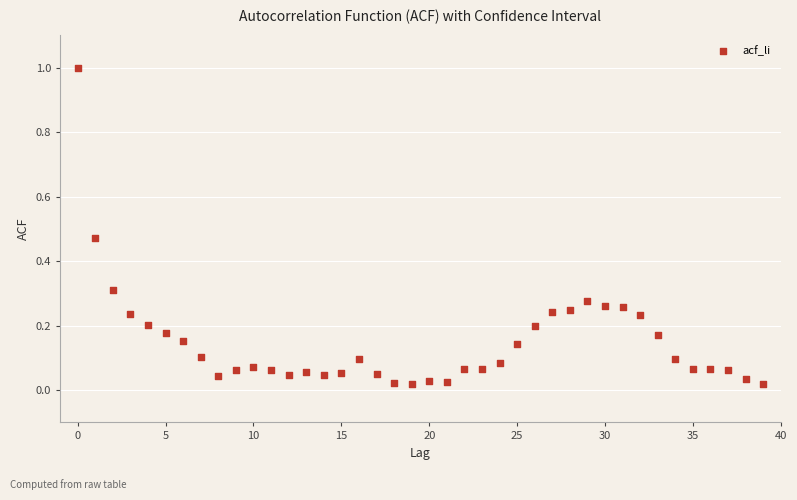

What is the range of Y values (max minus min)?

1.0